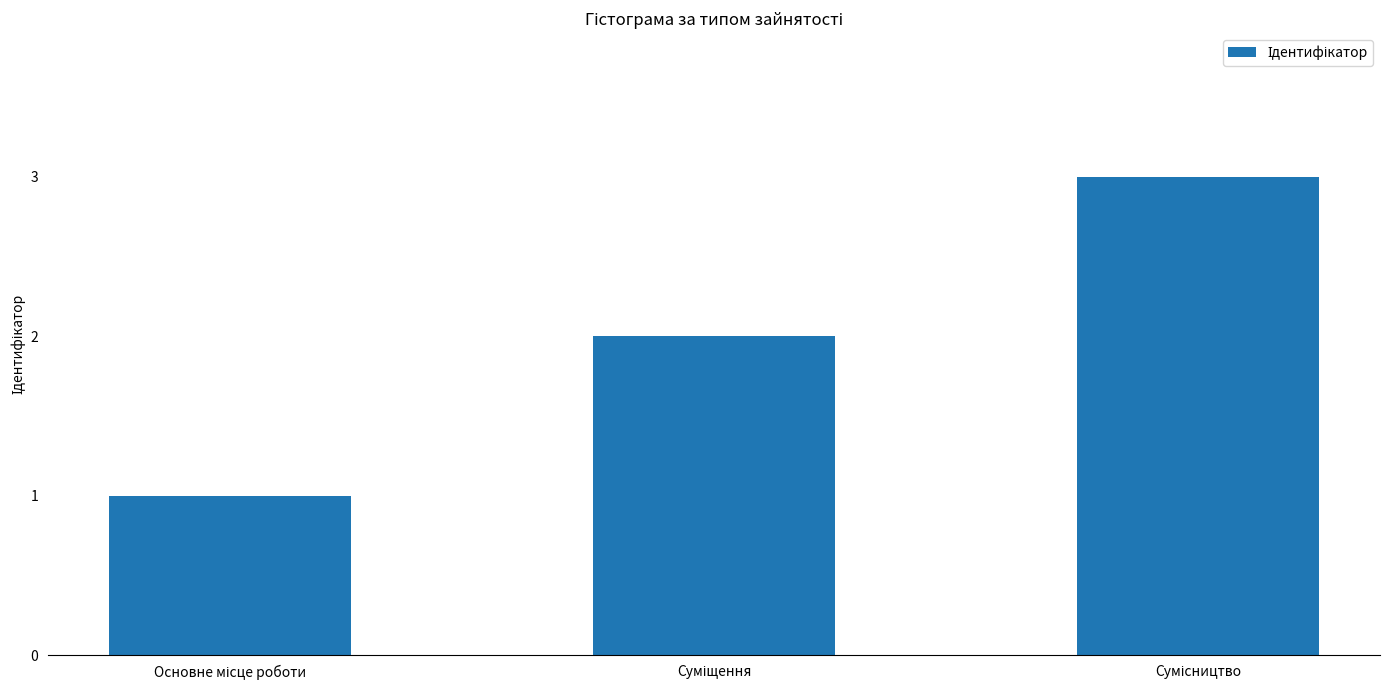

What is the maximum value shown in the chart?

3